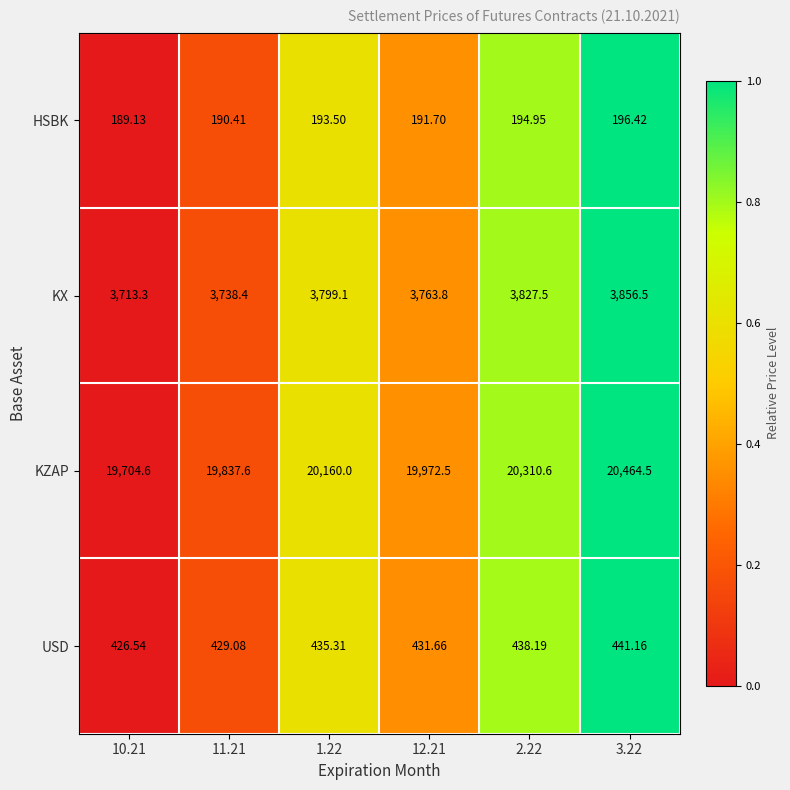

What is the total value across all series at 1.22?

24587.9